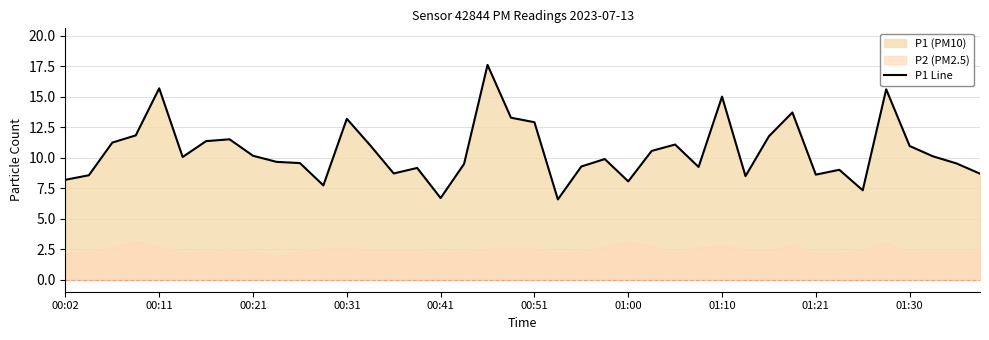

How many points are lower than both their immediate neighbors (excluding endpoints)?

10